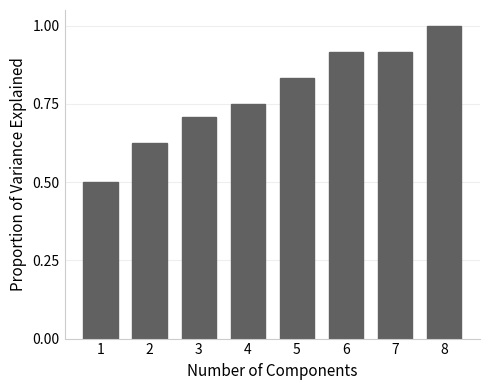

Which has a higher value, 8 or 7?

8